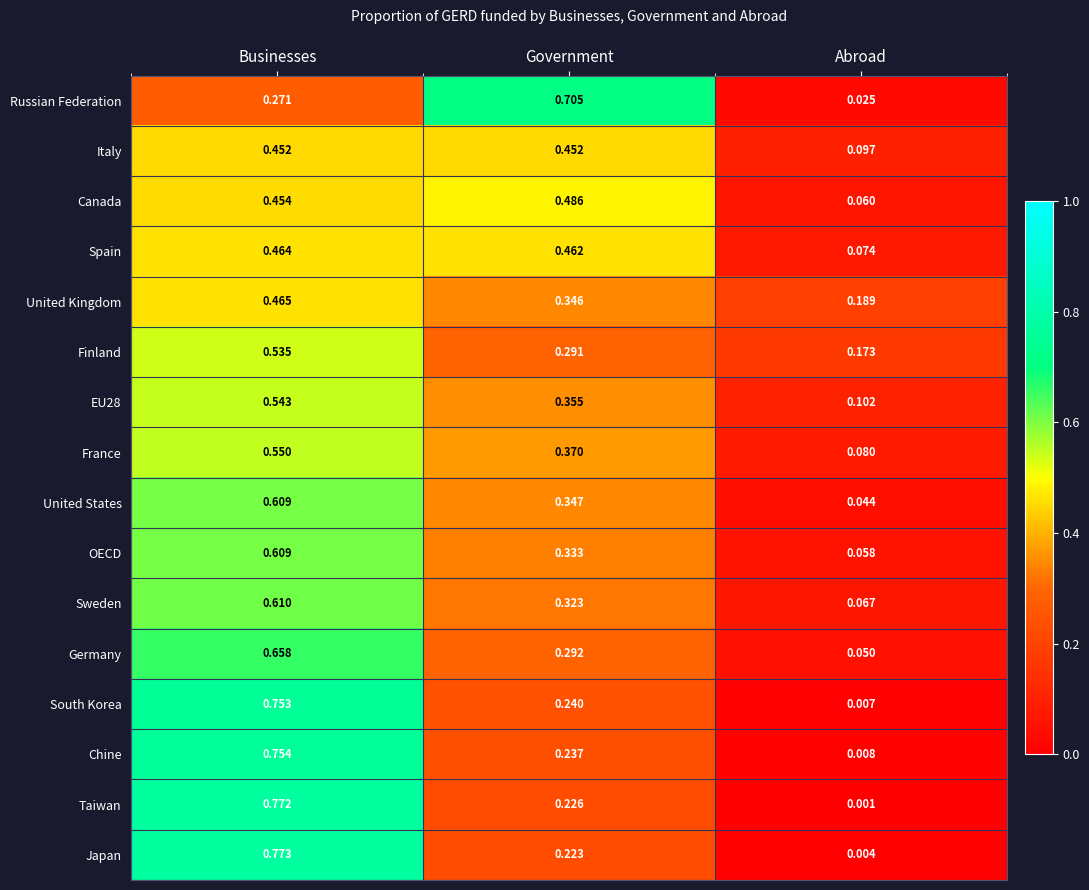

How many data points does each series have?

3